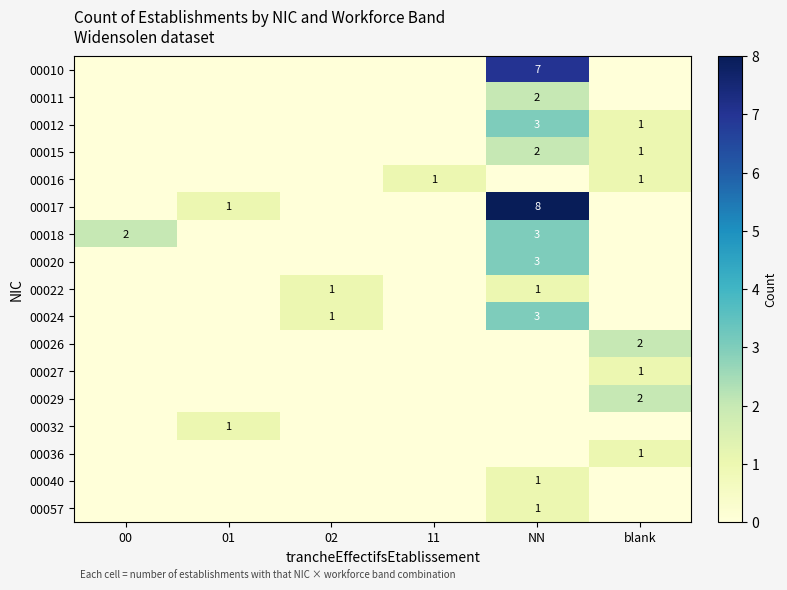

What is the spread (max minus min) of values at 02?

1